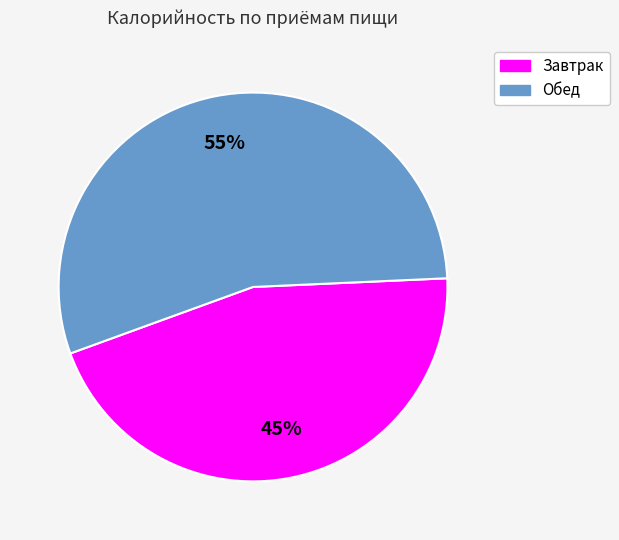

To the nearest percent, what is the difference between the largest and smallest slice percentages?

10%